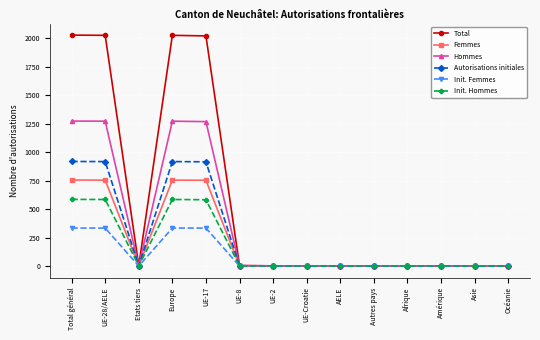

At which category does Autorisations initiales reach its first local valley?

Etats tiers